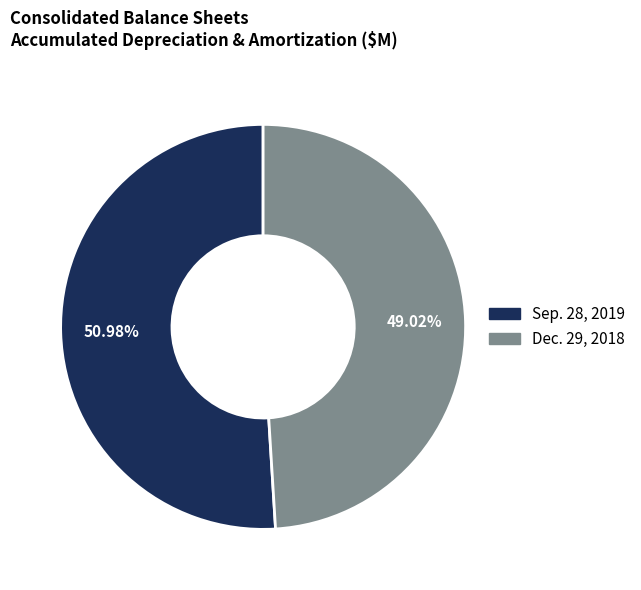

To the nearest percent, what portion does Dec. 29, 2018 represent?

49%